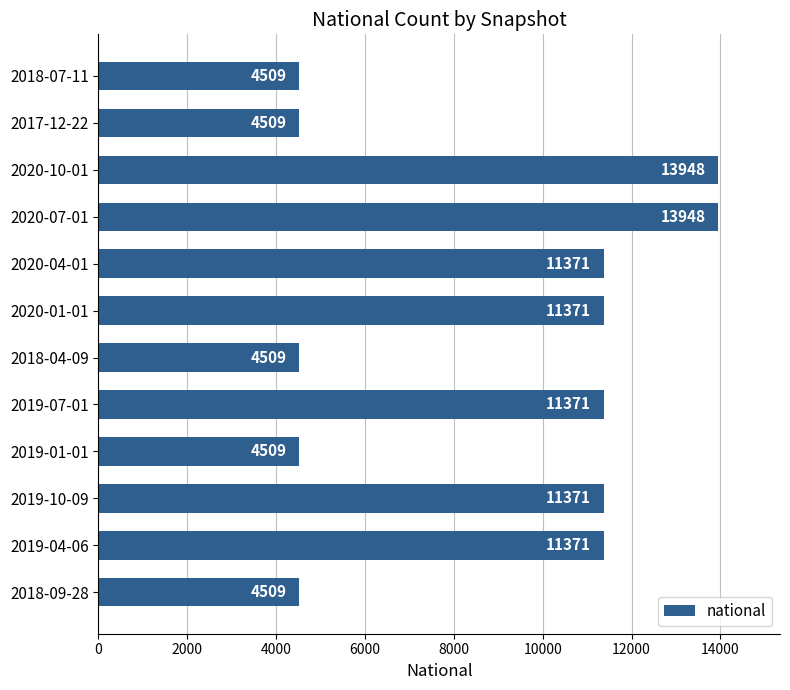

How many values are between 4509 and 11371?

10